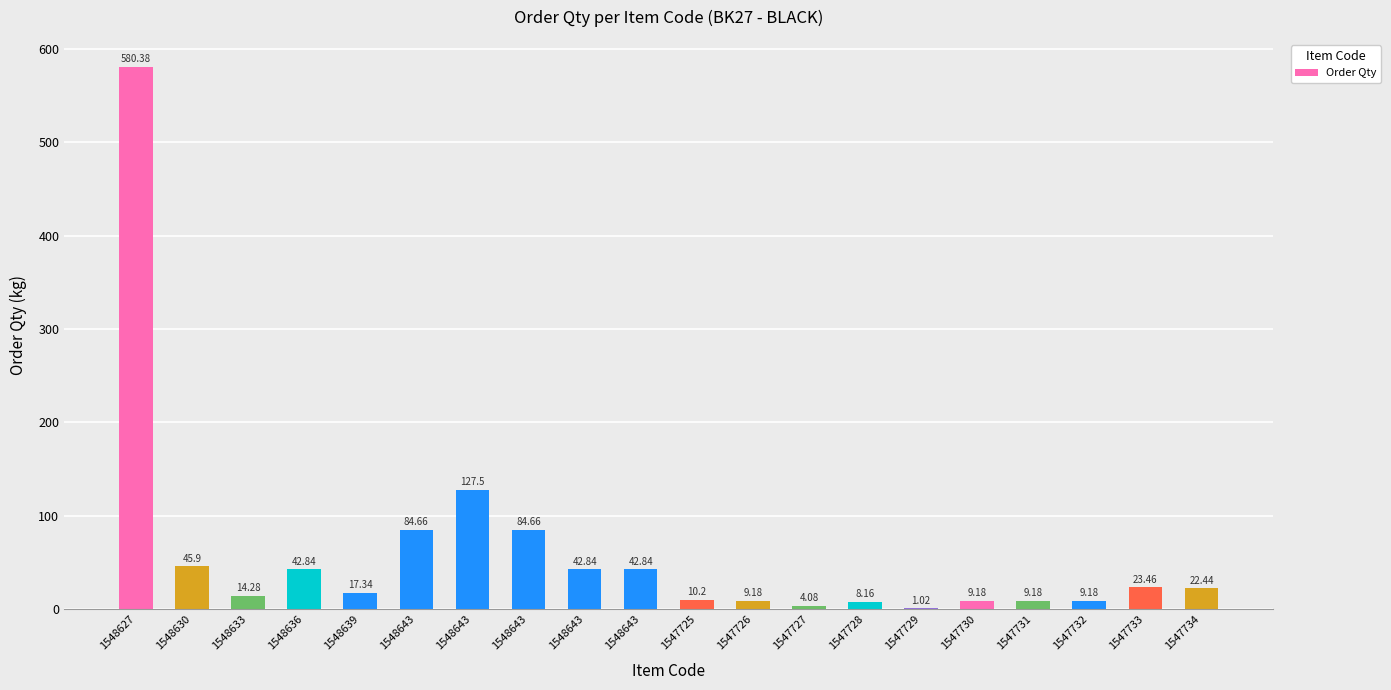

Are the bars horizontal?

No